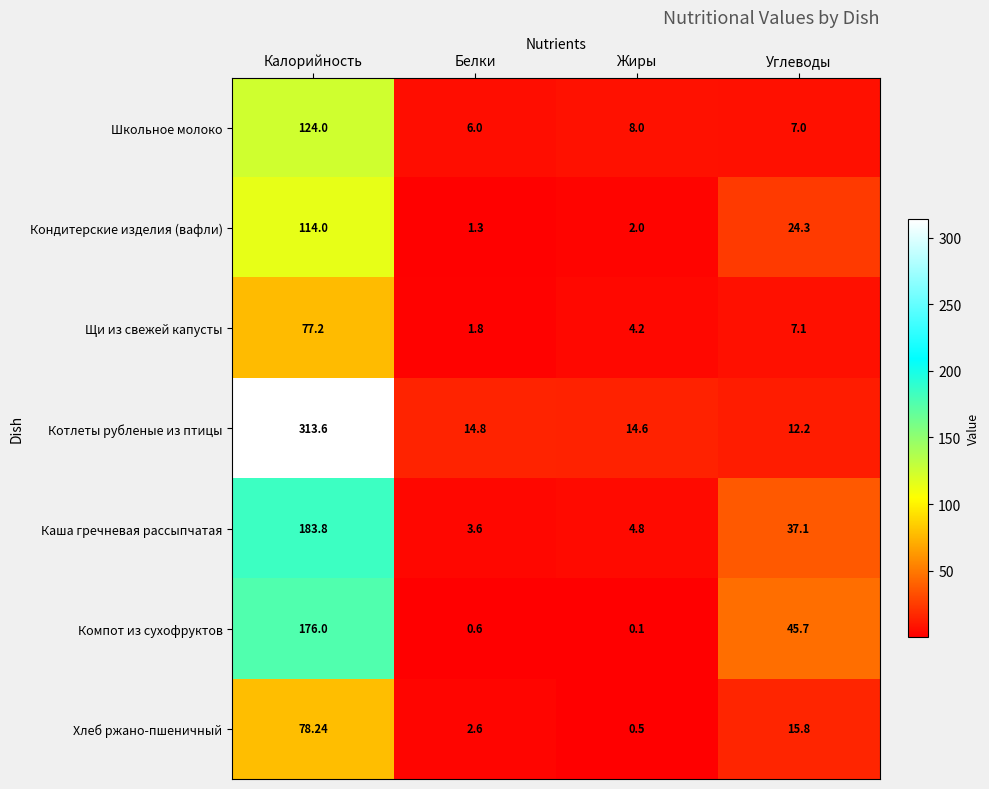

Rank the series by their maximum value, from lowest to highest.

Щи из свежей капусты, Хлеб ржано-пшеничный, Кондитерские изделия (вафли), Школьное молоко, Компот из сухофруктов, Каша гречневая рассыпчатая, Котлеты рубленые из птицы